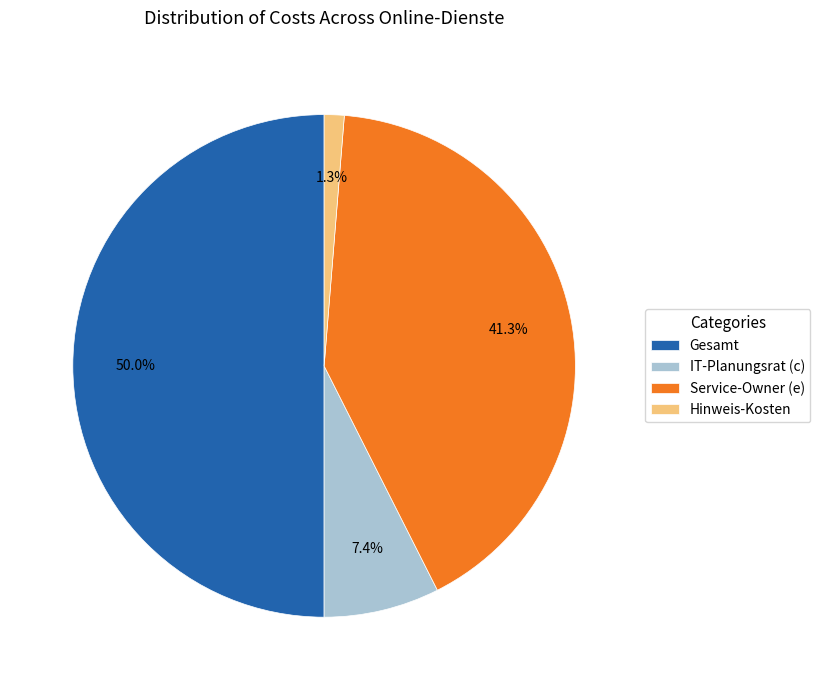

Combined, what portion of the pie is IT-Planungsrat (c) and Gesamt?

57.4%